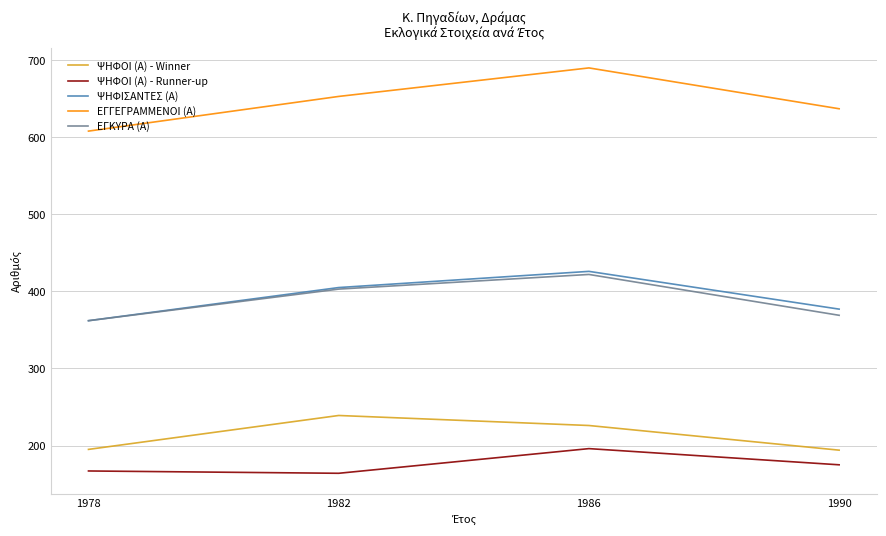

Does the chart have visible grid lines?

Yes